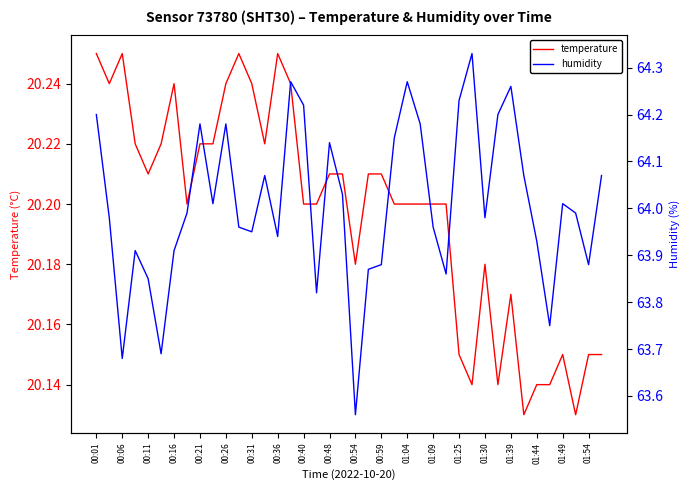

What are all the series names shown in the legend?

temperature, humidity